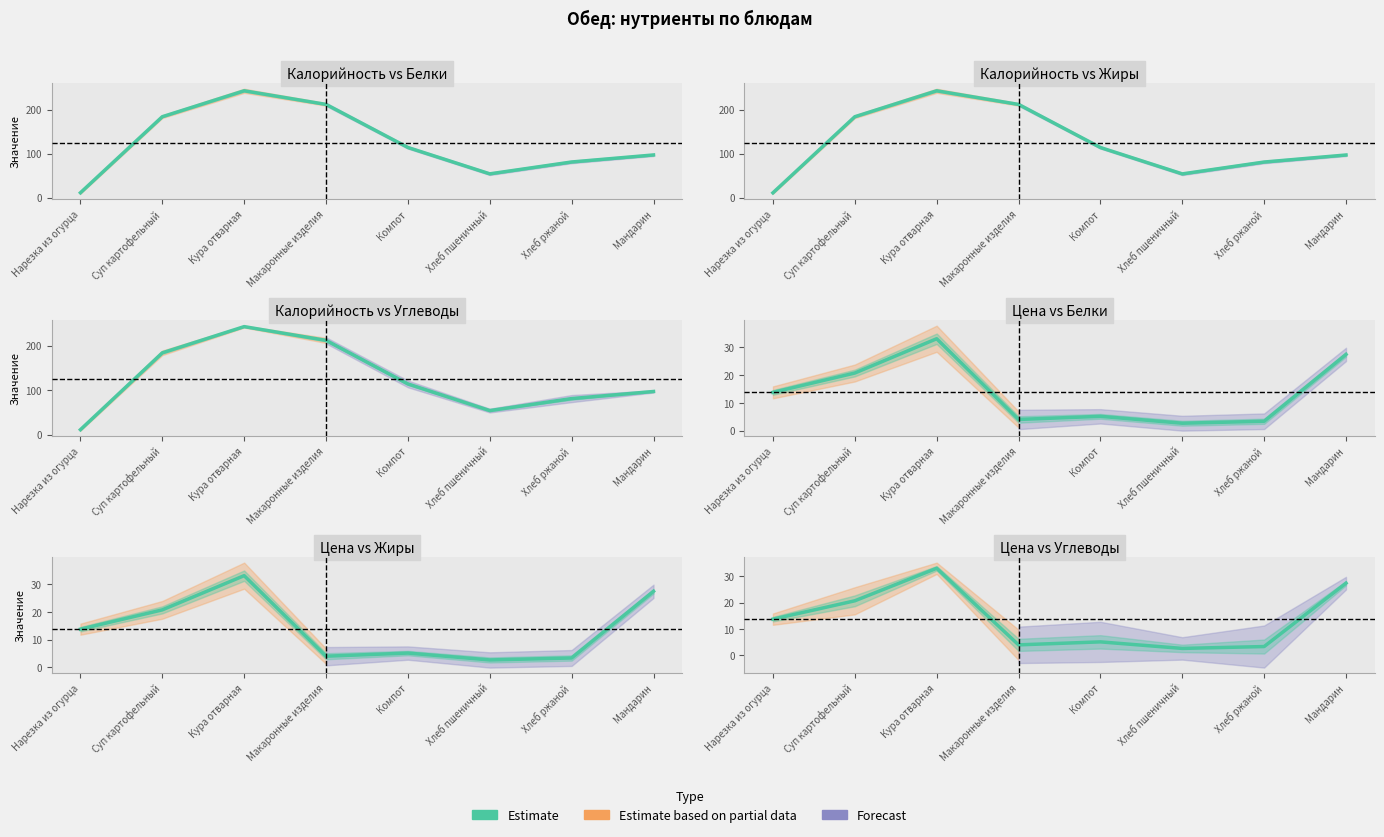

What is the smallest value displayed?

2.6